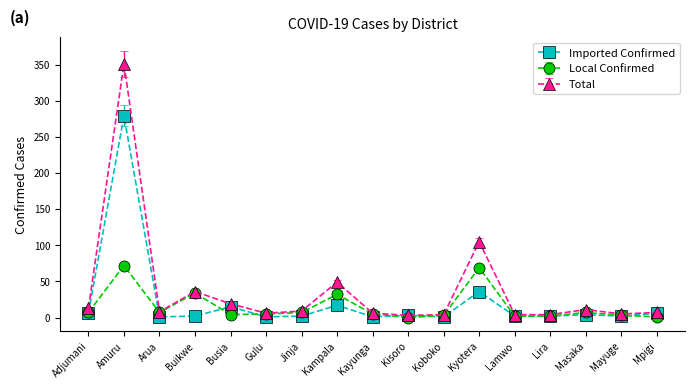

What is the spread (max minus min) of values at Amuru?

279